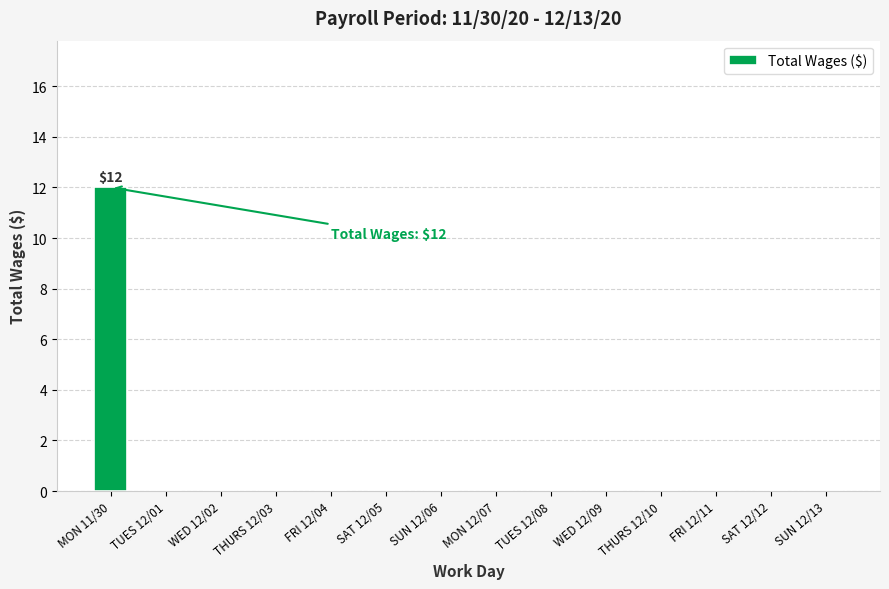

Reading right to left, extract all data points from this chart.

0	0	0	0	0	0	0	0	0	0	0	0	0	12